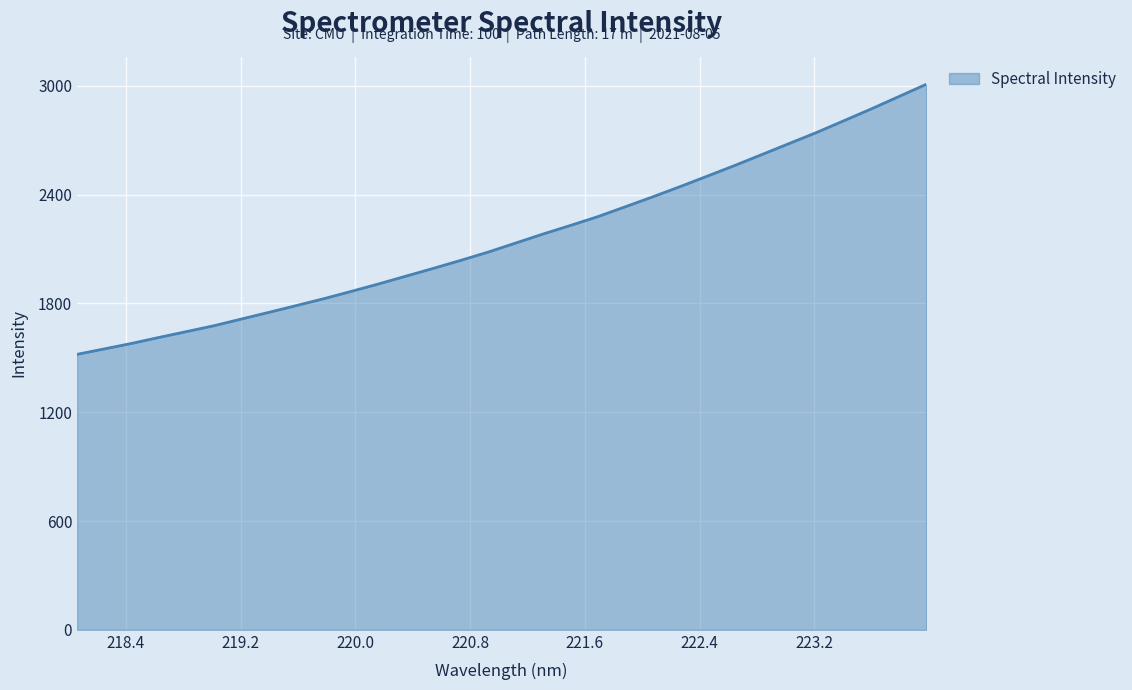

What is the difference between the maximum and minimum values?

1489.1